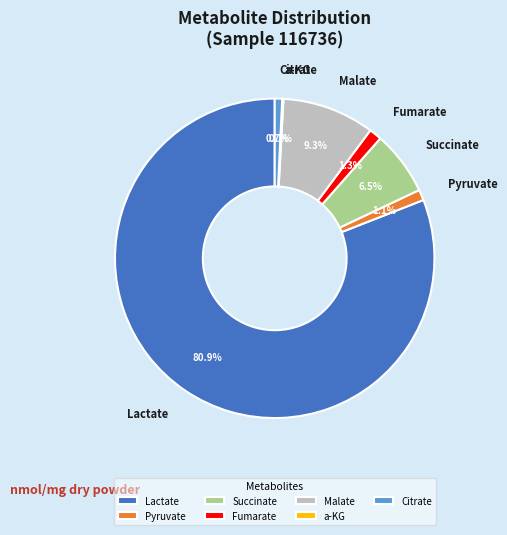

What is the total percentage of Pyruvate and Citrate?

1.8%